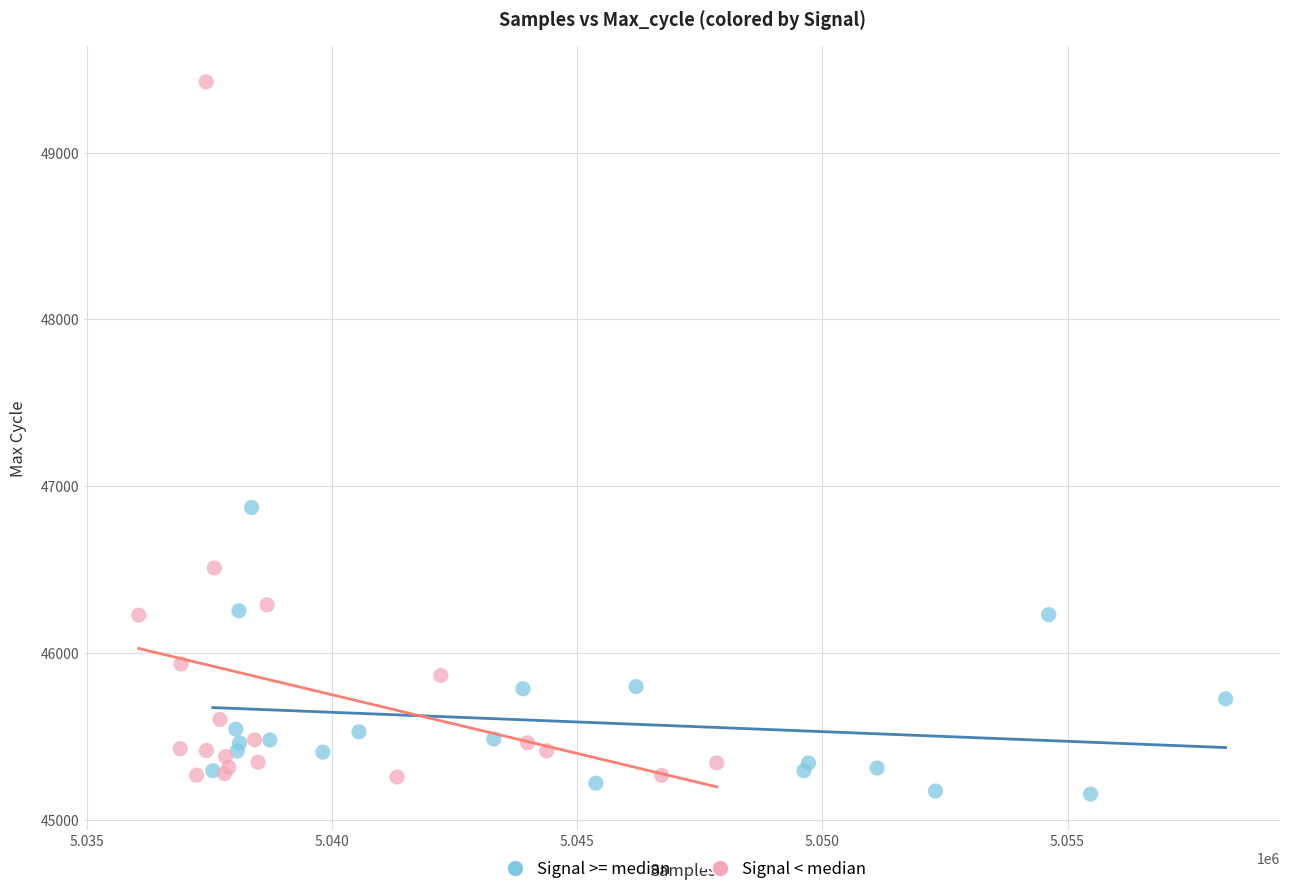

Which series has the largest Y range (max minus min)?

Signal < median